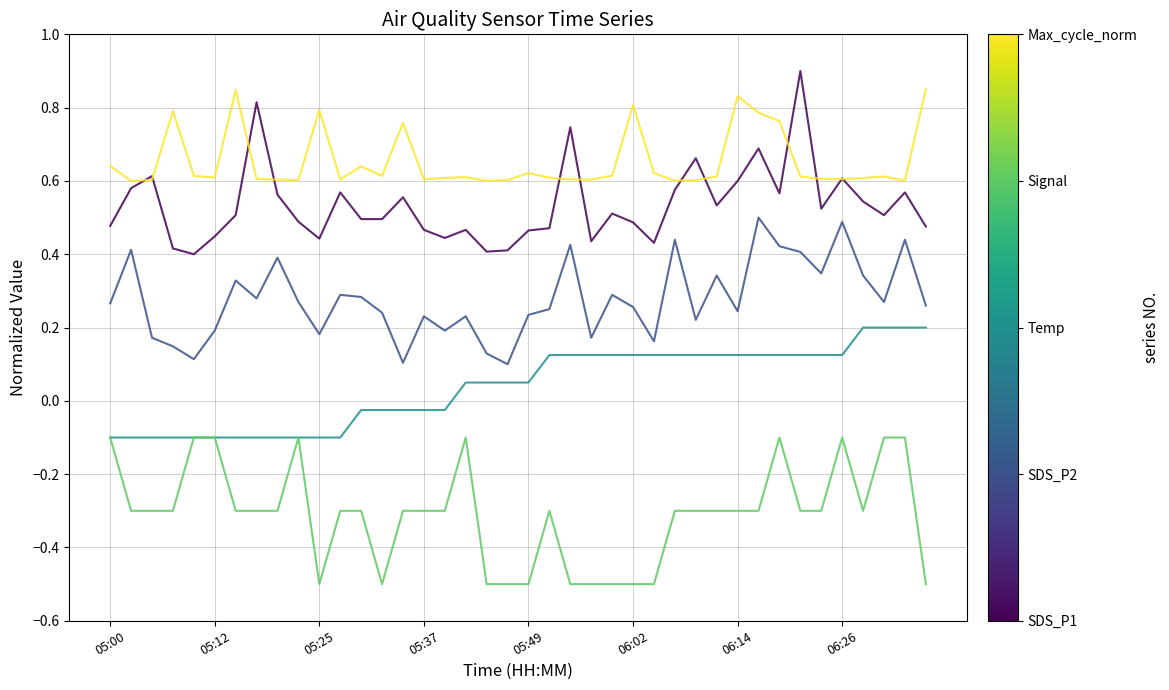

What is the greatest value displayed?

0.9